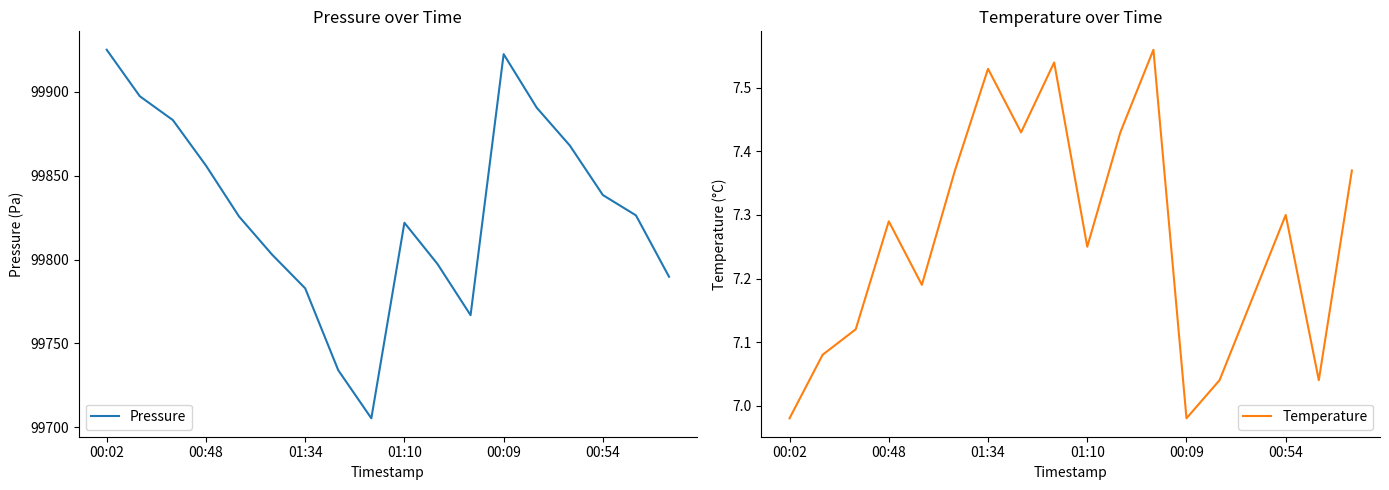

Is it true that Temperature equals 4.8 at 10?

False